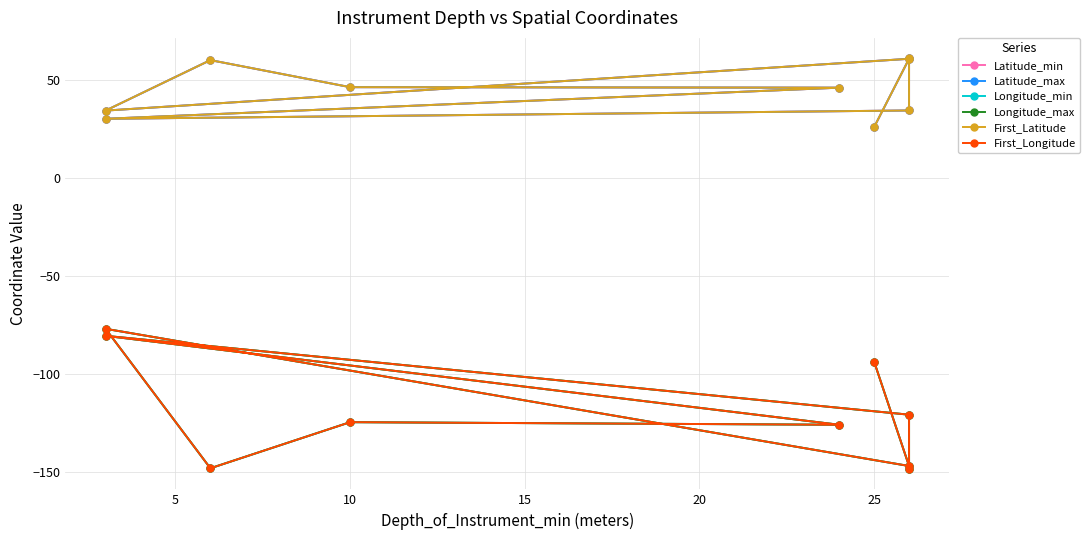

What are all the series names shown in the legend?

Latitude_min, Latitude_max, Longitude_min, Longitude_max, First_Latitude, First_Longitude